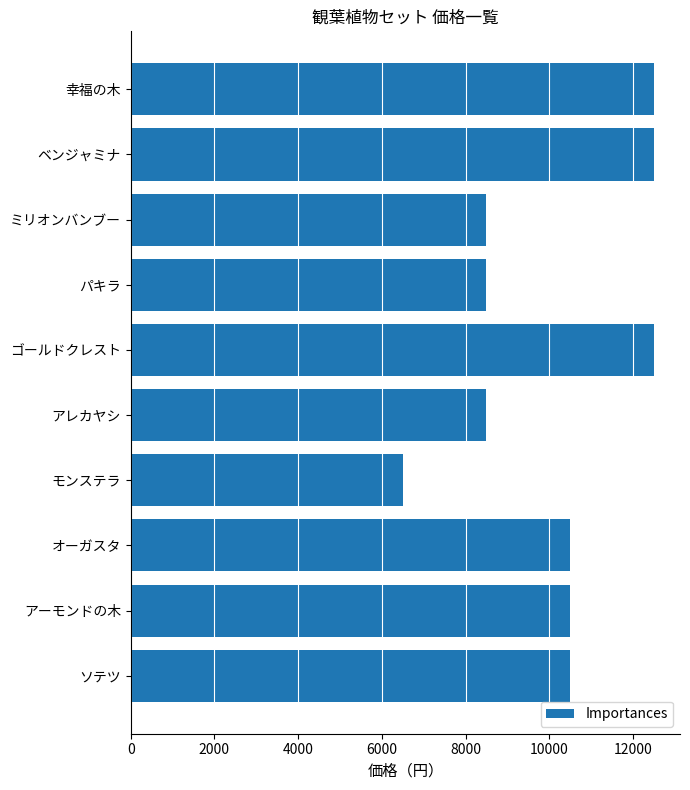

What is the smallest value displayed?

6500